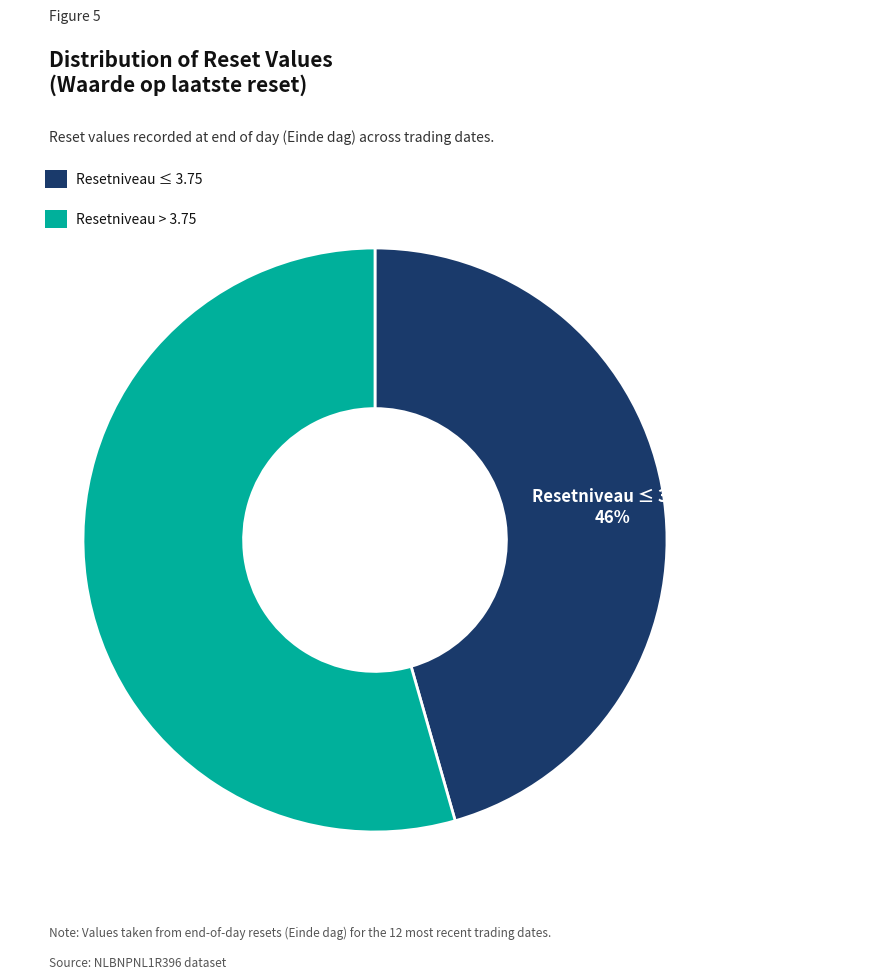

Does any single category account for the majority?

Yes